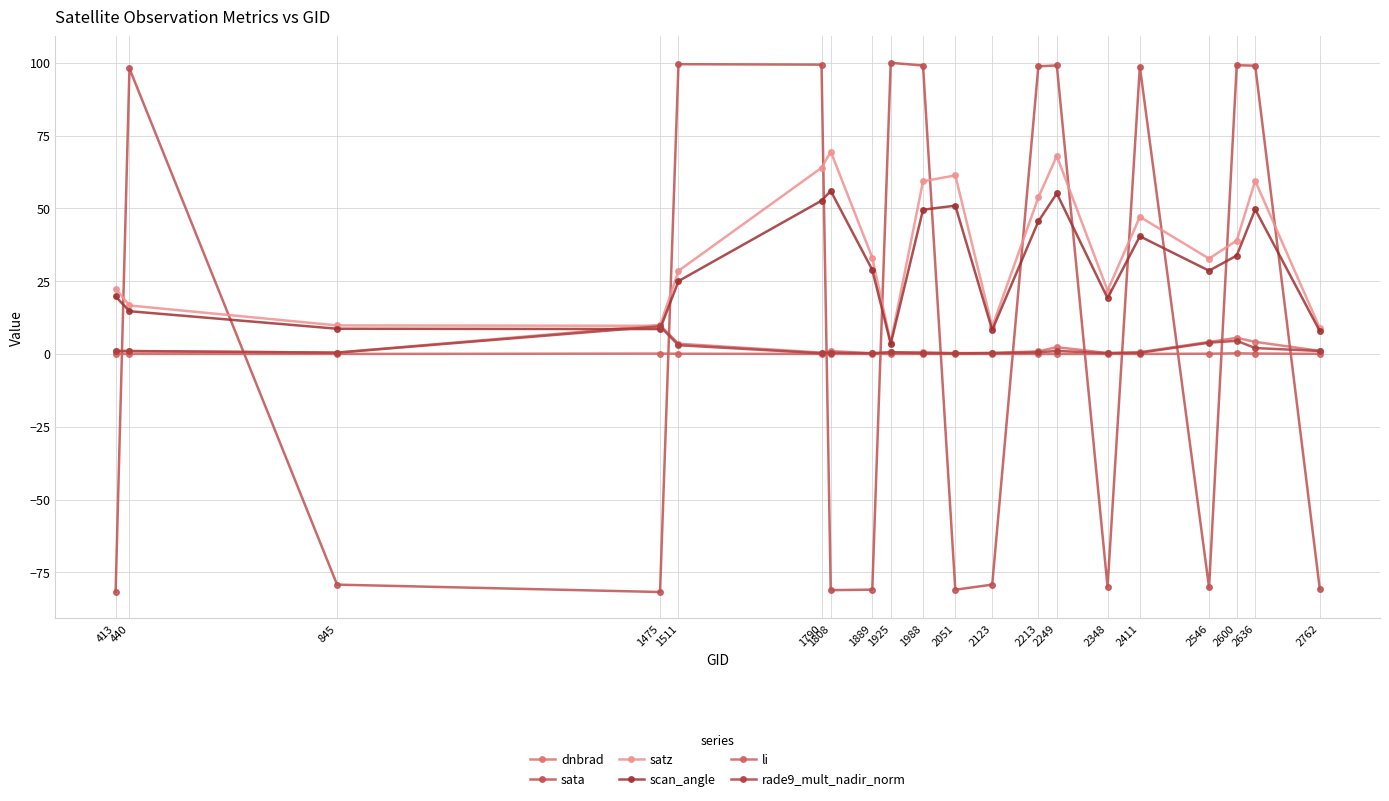

Rank the series at 2051 from highest to lowest value.

satz, scan_angle, dnbrad, rade9_mult_nadir_norm, li, sata